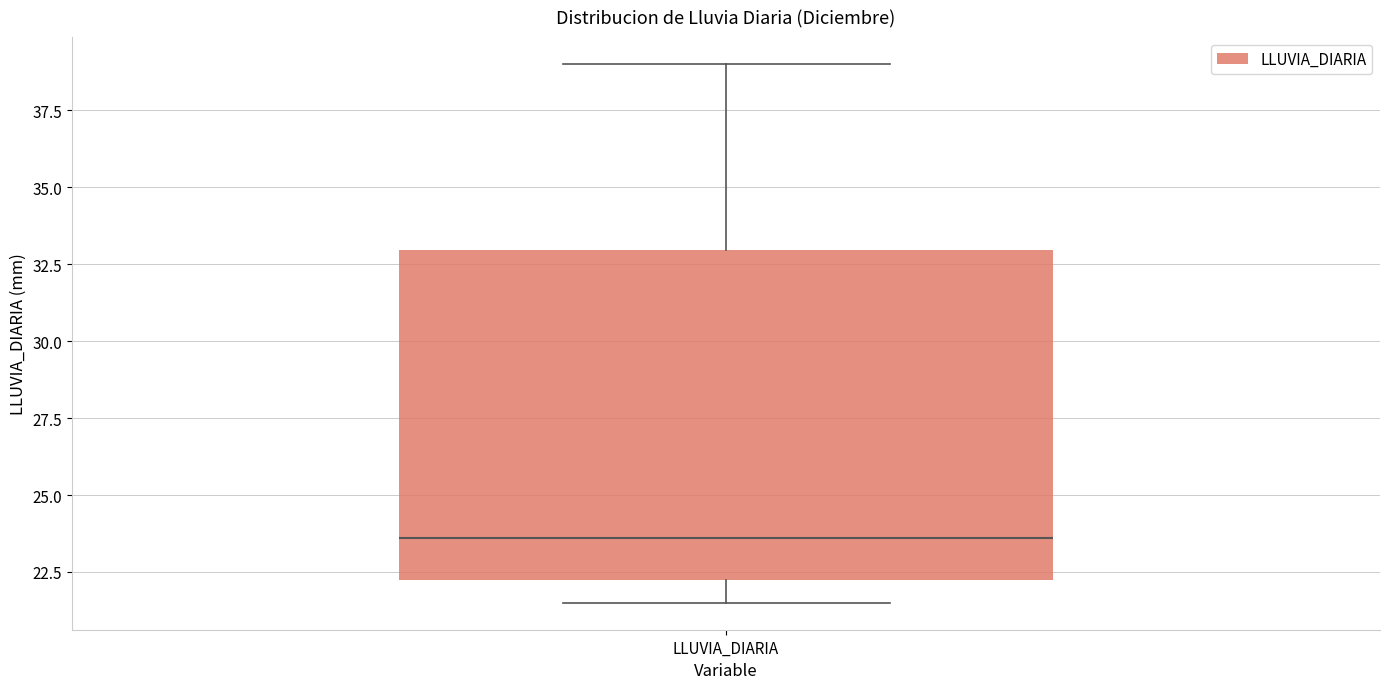

Where does the median line of the box for LLUVIA_DIARIA sit on the y-axis? The values are not printed on the chart, so give them approximately, as read against the axis.

23.5